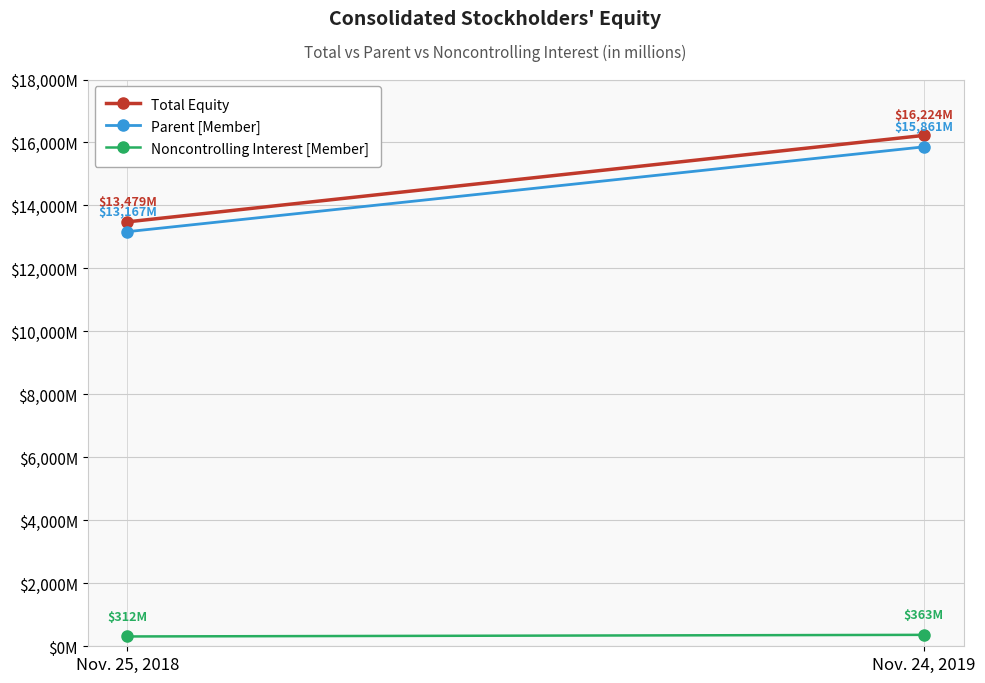

What is the label of the 1st point from the right?

Nov. 24, 2019